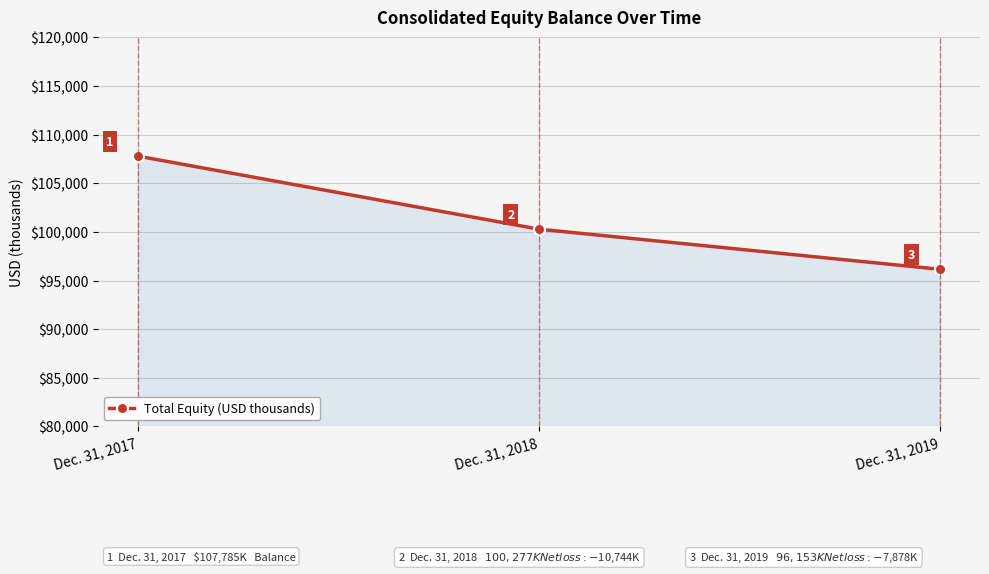

How many lines are shown in the chart?

1